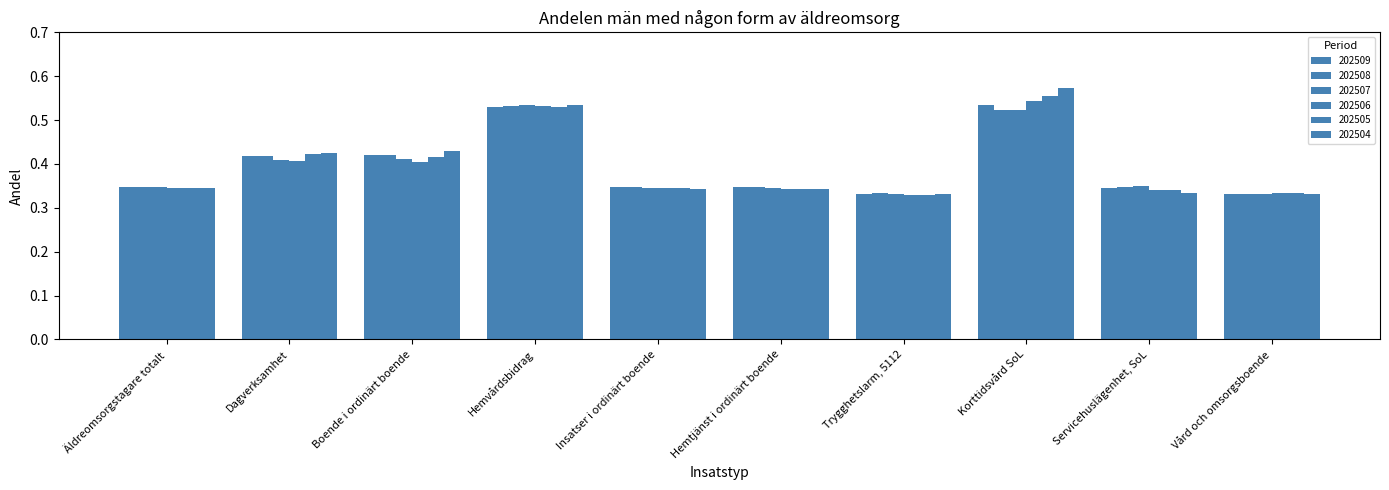

How many 202506 values are between 0 and 1?

10